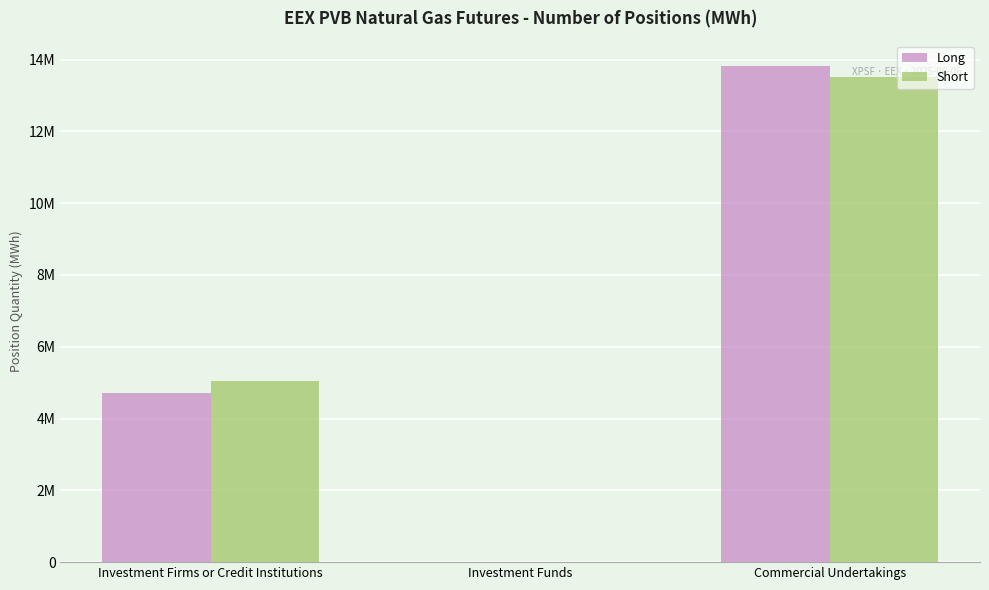

What are all the series names shown in the legend?

Long, Short